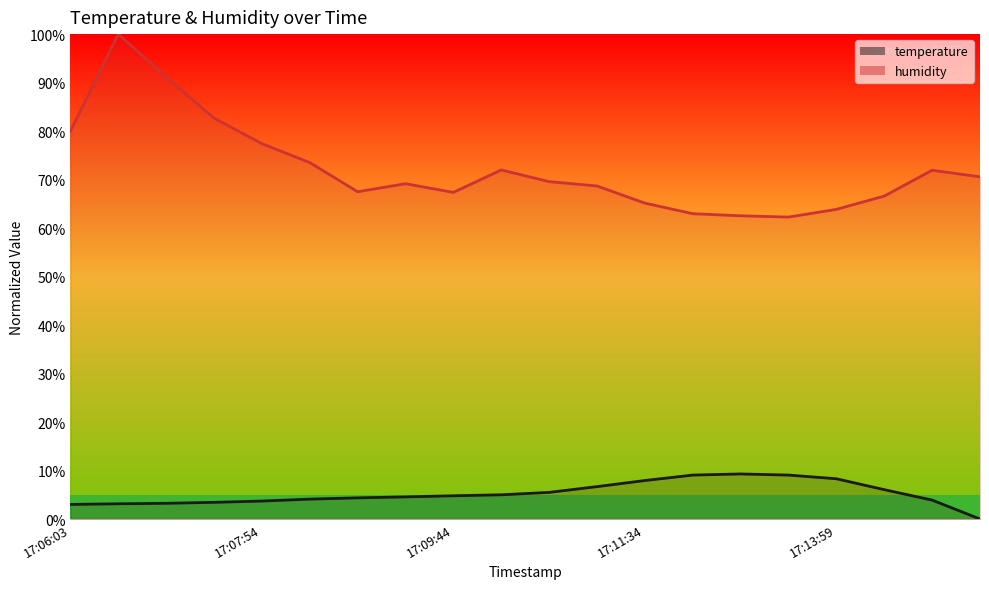

True or false: temperature and humidity cross at least once.

False